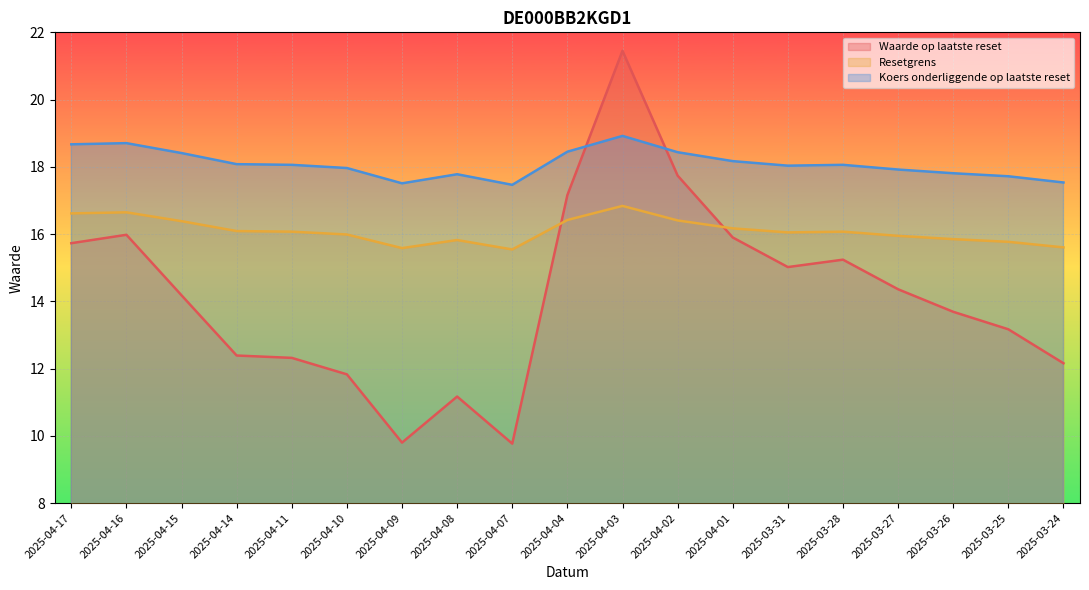

What position from the right is 2025-04-16?

18